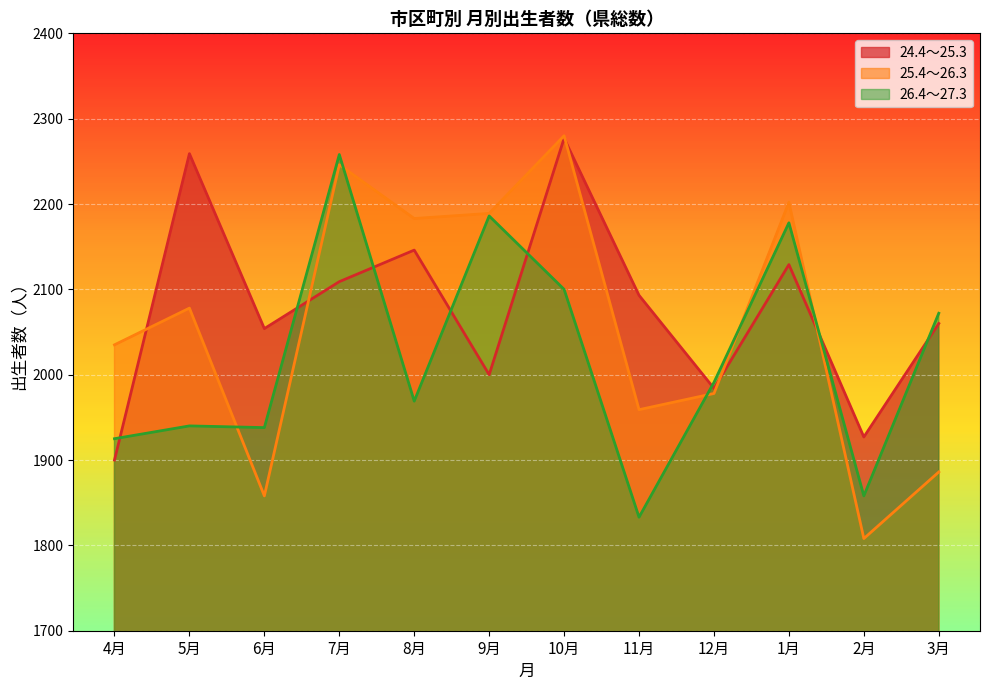

Reading left to right, what are all the values shown in this chart?

24.4～25.3: 4月=1900	5月=2259	6月=2054	7月=2109	8月=2146	9月=2000	10月=2277	11月=2093	12月=1984	1月=2129	2月=1927	3月=2060
25.4～26.3: 4月=2035	5月=2078	6月=1858	7月=2246	8月=2183	9月=2189	10月=2280	11月=1959	12月=1978	1月=2202	2月=1808	3月=1886
26.4～27.3: 4月=1925	5月=1940	6月=1938	7月=2258	8月=1969	9月=2186	10月=2100	11月=1833	12月=1991	1月=2178	2月=1858	3月=2072